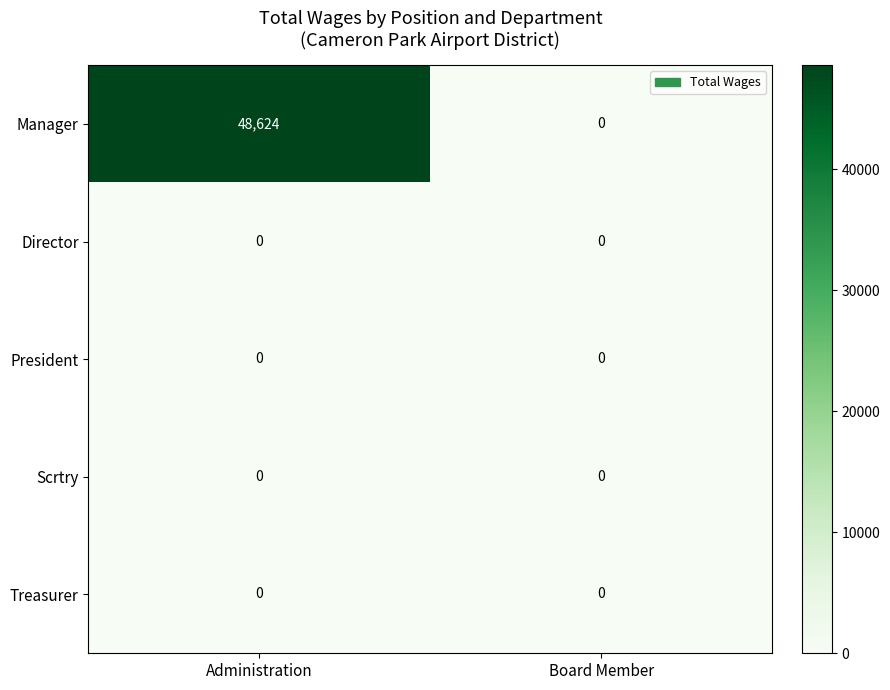

What is the total value across all series at Administration?

48624